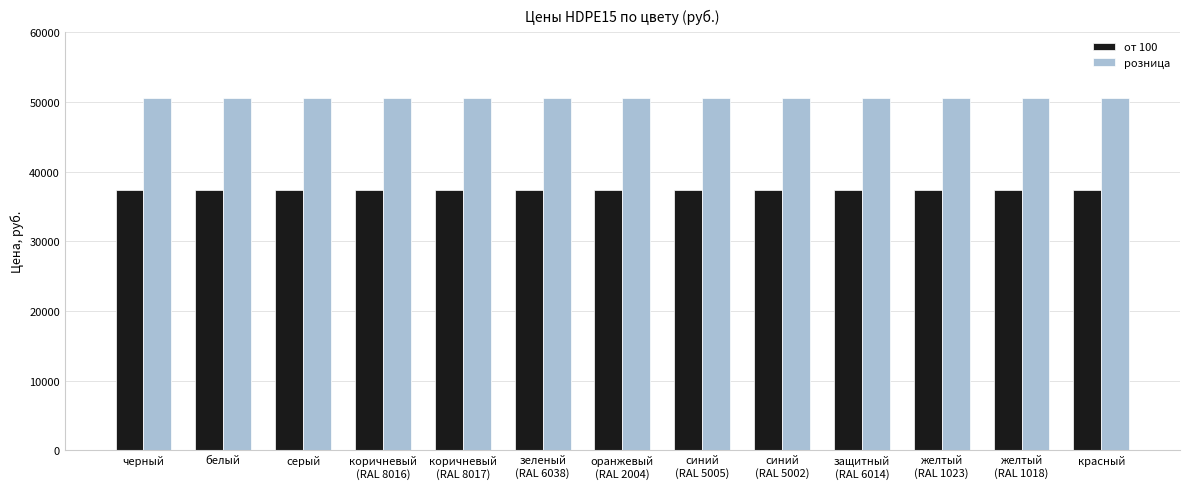

Is the value of от 100 at синий
(RAL 5005) greater than the value of розница at желтый
(RAL 1023)?

No